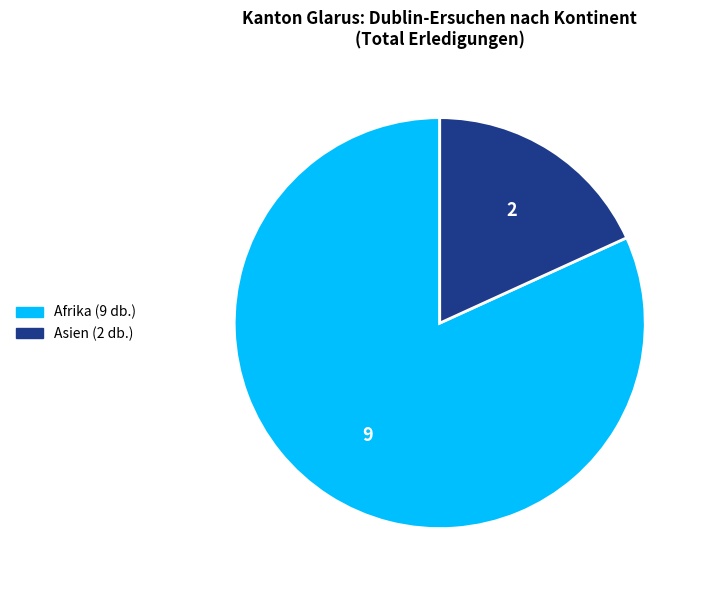

Is there any slice that represents more than half of the pie?

Yes